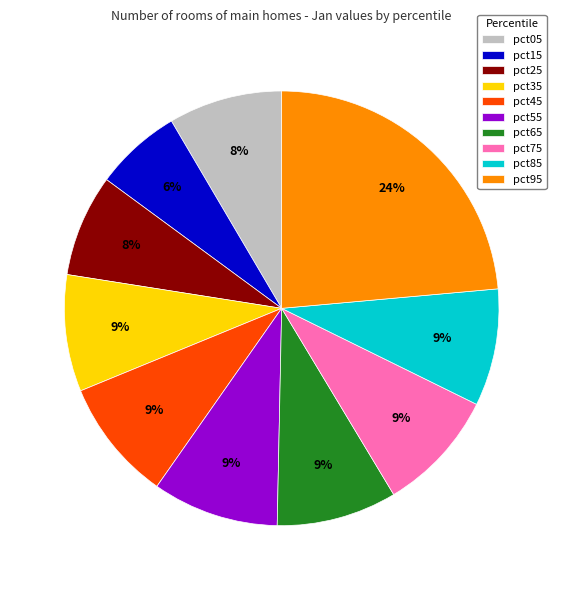

Is pct15 the majority of the pie?

No